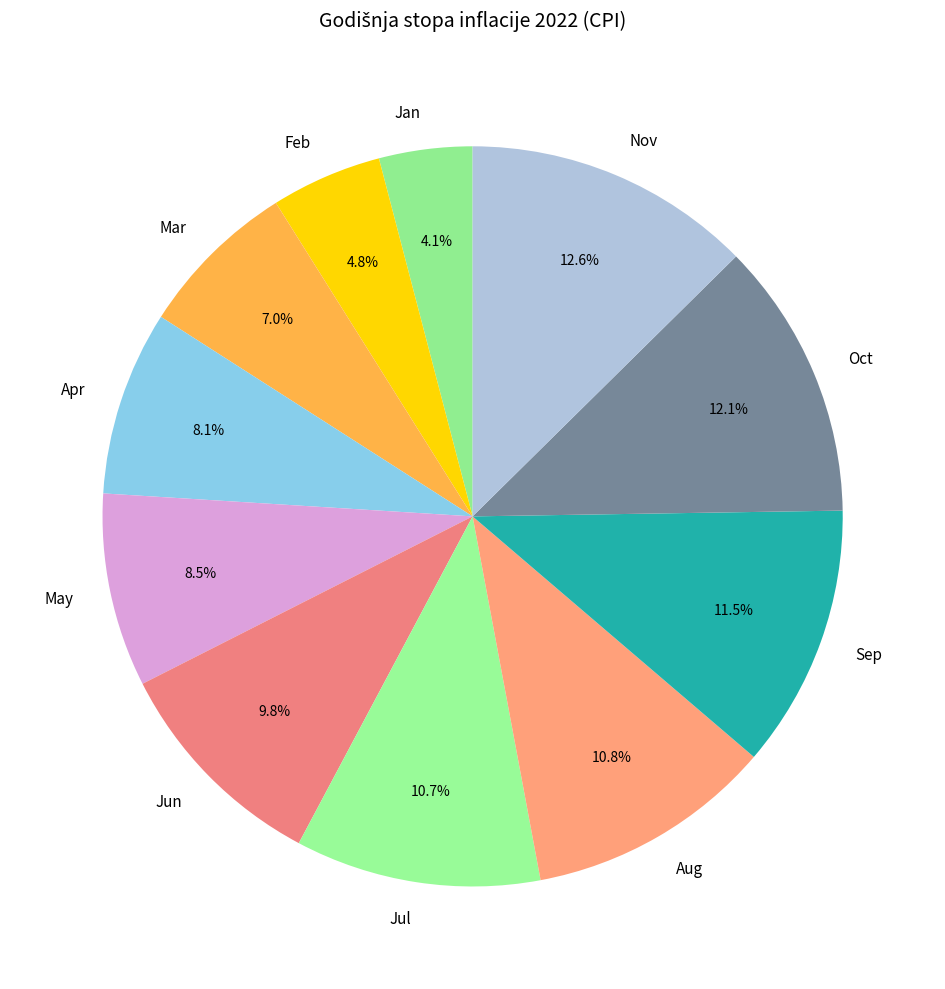

How many slices are in this pie chart?

11